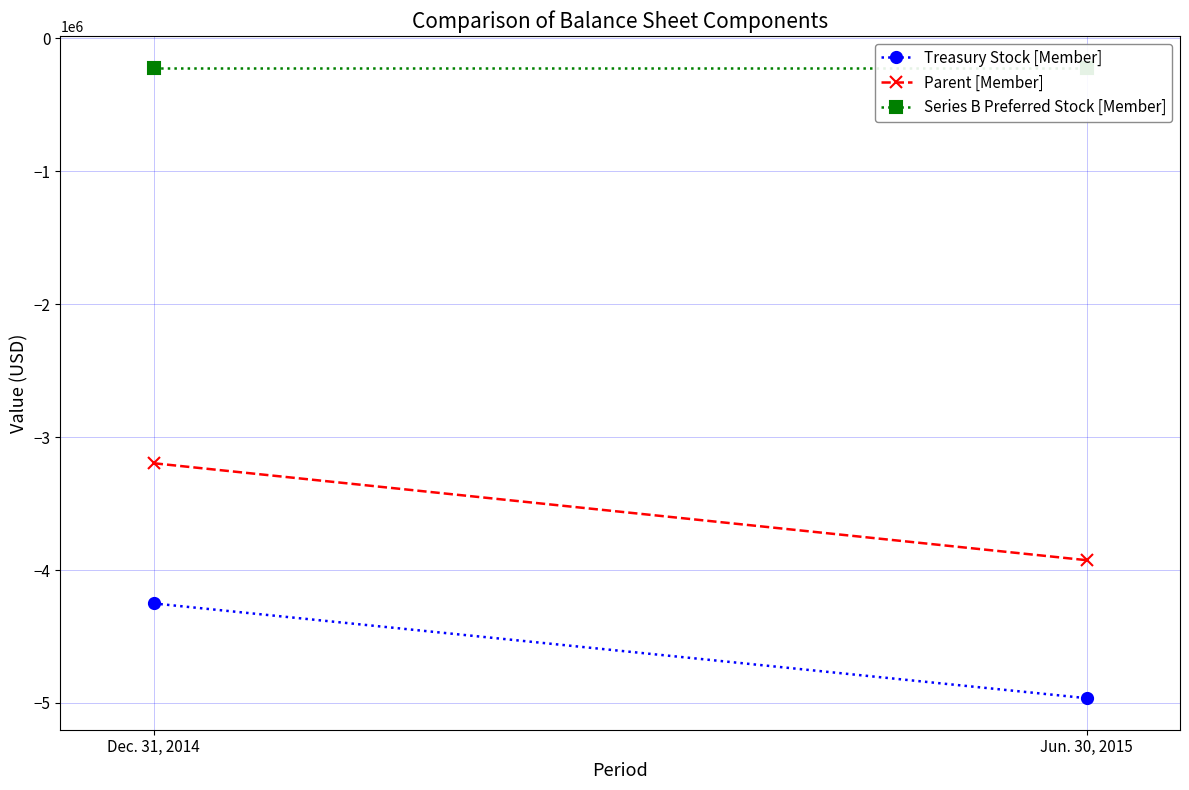

Is it true that Parent [Member] equals -6397031 at Jun. 30, 2015?

False